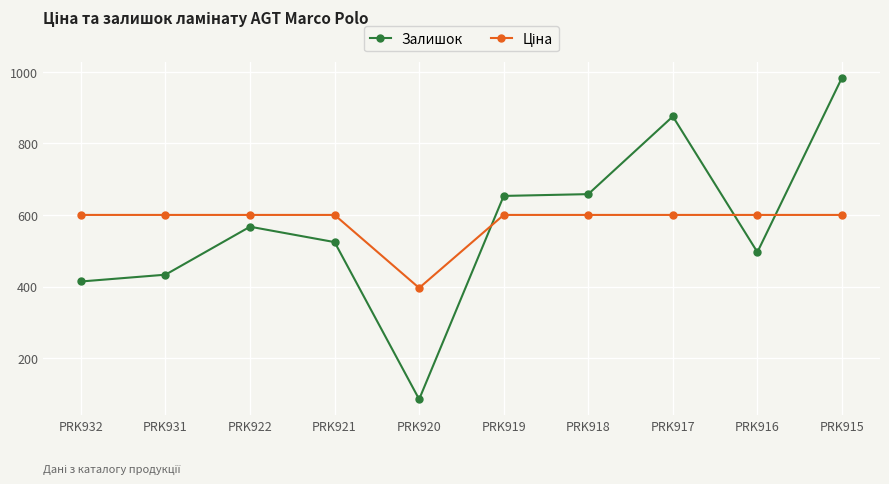

Which series has the largest range (max minus min)?

Залишок